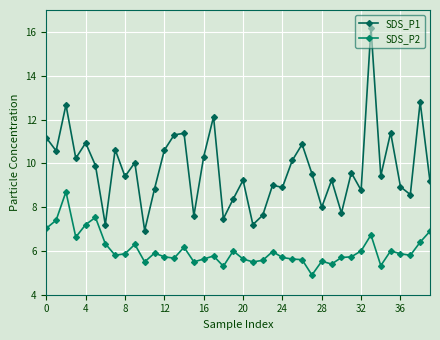

At how many categories does at least one series exceed 7?

39